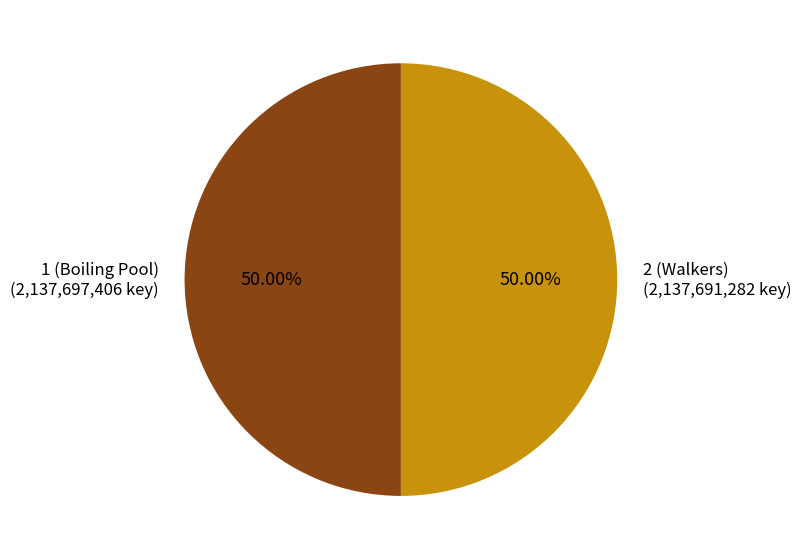

The 1 (Boiling Pool) slice represents 50% of the pie. True or false?

True